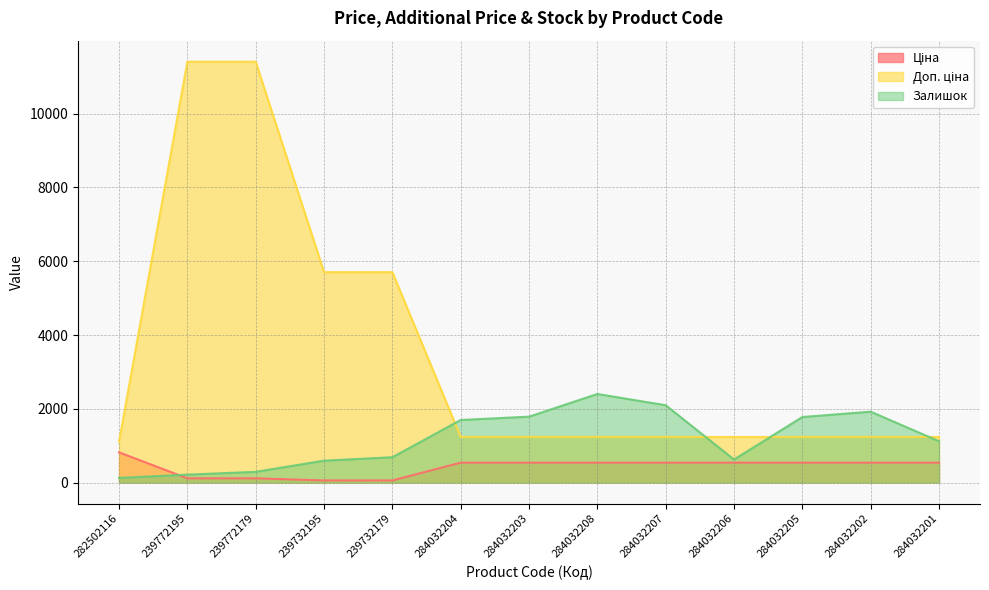

What is the difference between the maximum and minimum values in the Ціна series?

761.4